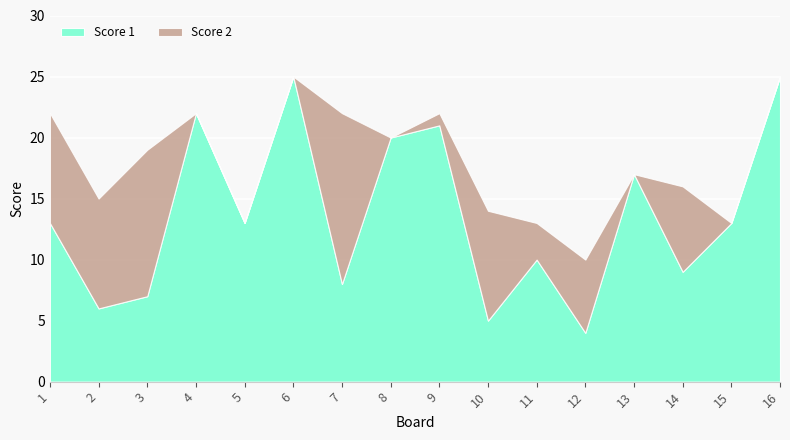

Reading left to right, list all the values displayed in this chart.

Score 1: 1=13	2=6	3=7	4=22	5=13	6=25	7=8	8=20	9=21	10=5	11=10	12=4	13=17	14=9	15=13	16=25
Score 2: 1=9	2=9	3=12	4=0	5=0	6=0	7=14	8=0	9=1	10=9	11=3	12=6	13=0	14=7	15=0	16=0